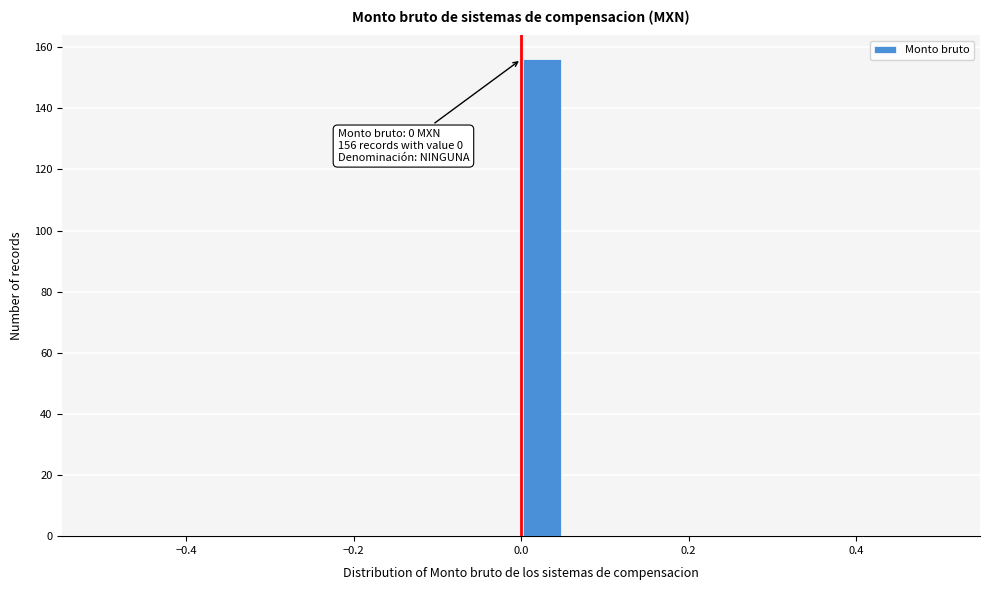

Around what value on the x-axis is the tallest bar? Give the approximate position of its centre, as read against the axis.

0.02